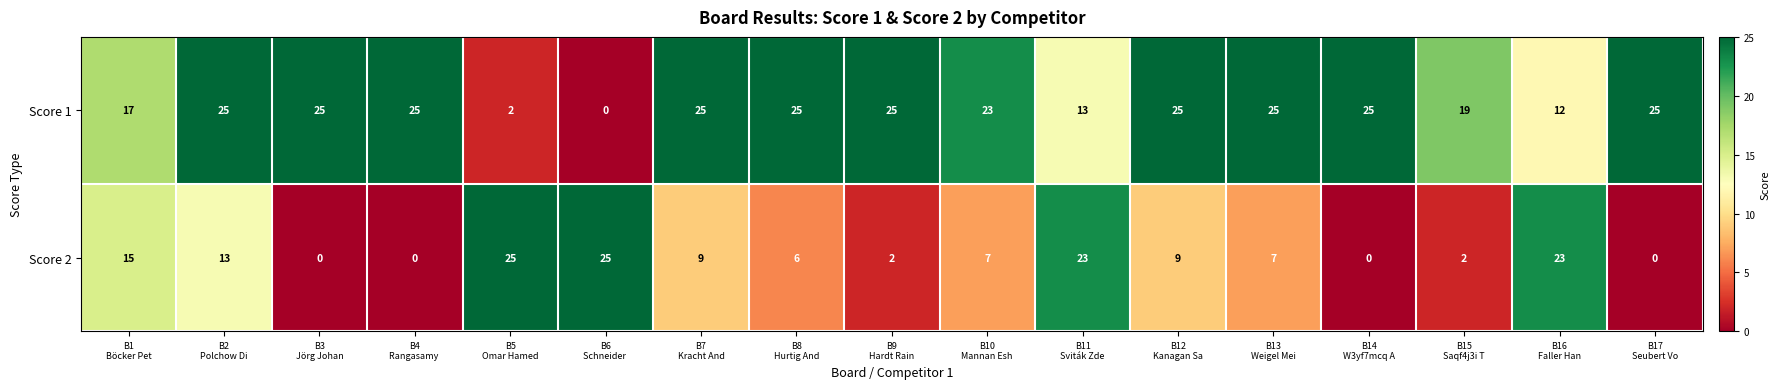

What is the spread (max minus min) of values at B17
Seubert Vo?

25